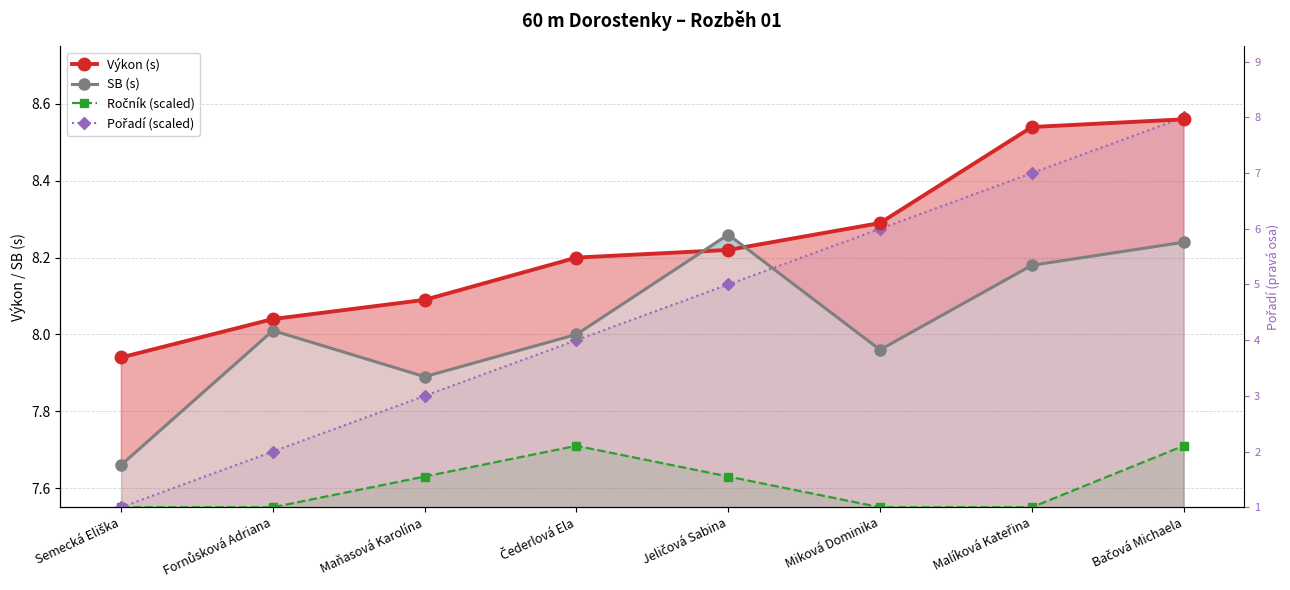

The value of Výkon (s) at Čederlová Ela is 5.7. True or false?

False